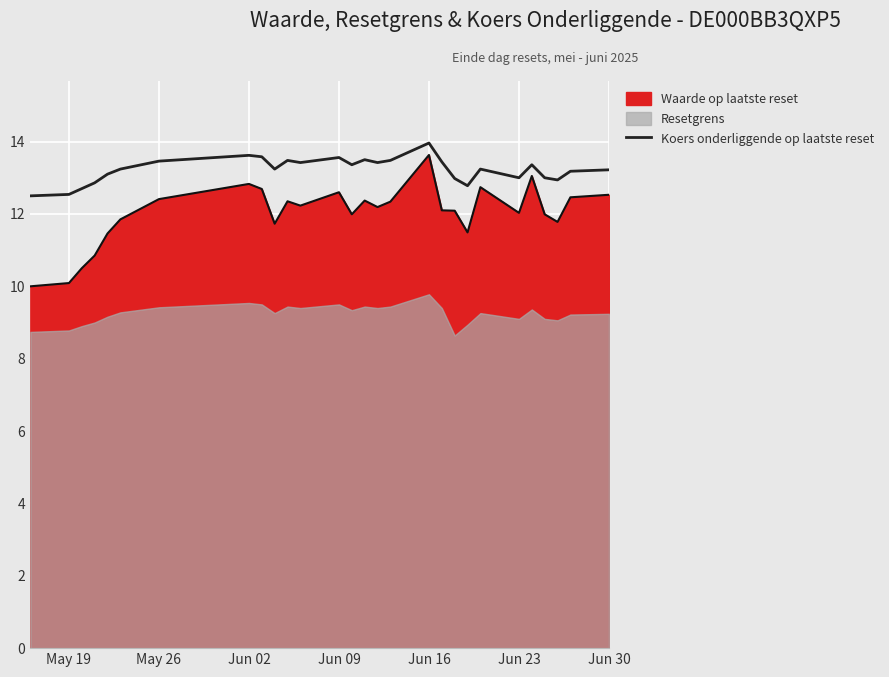

True or false: Waarde op laatste reset has a value of 4.3 at May 19.

False